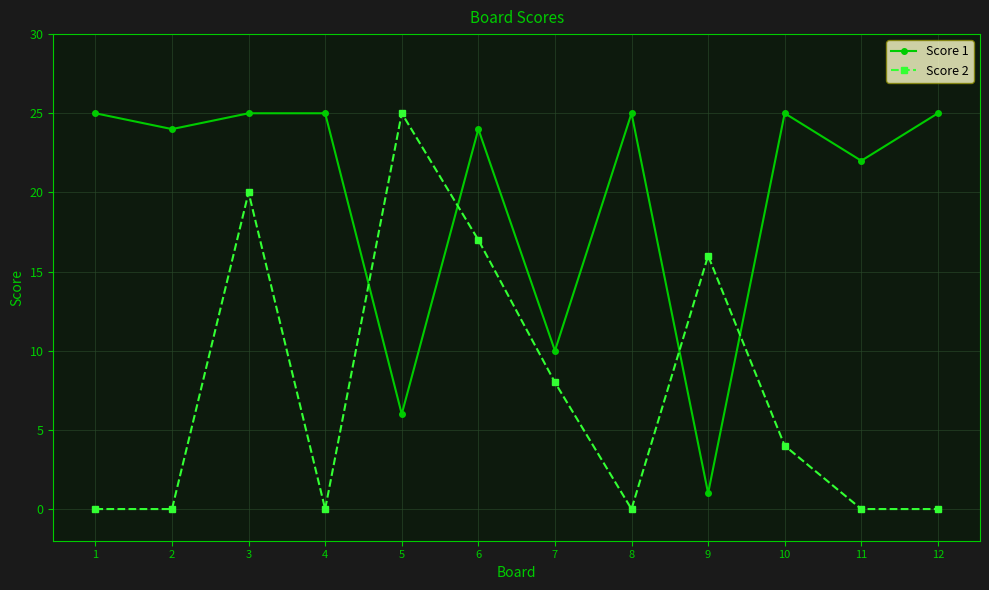

The value of Score 1 at 6 is 6. True or false?

False